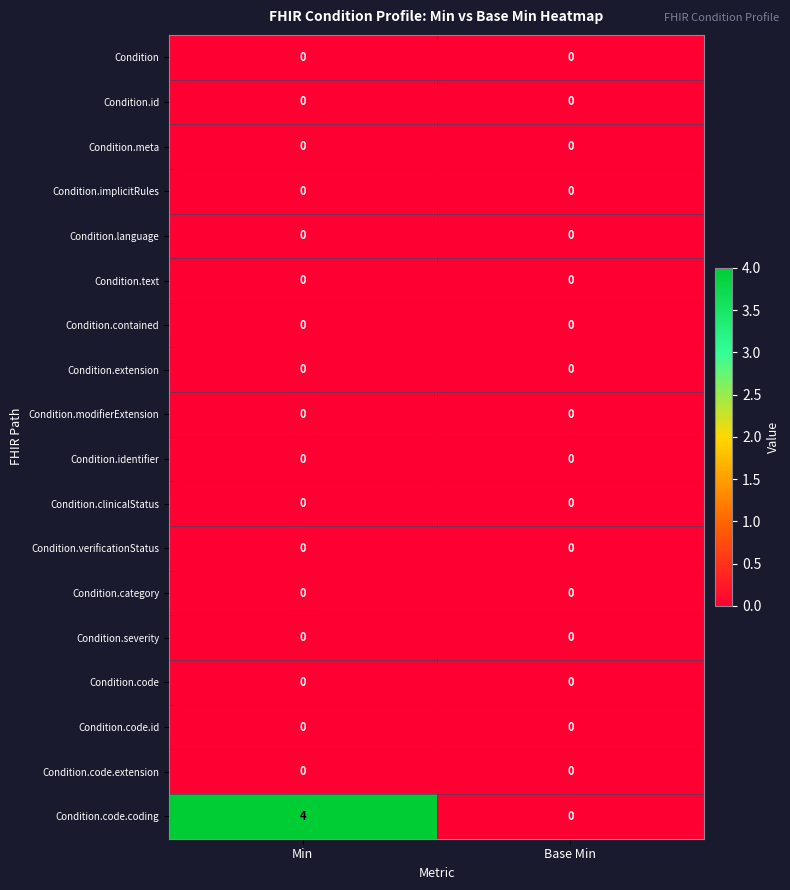

The Condition.severity series shows 0 at Min. True or false?

True